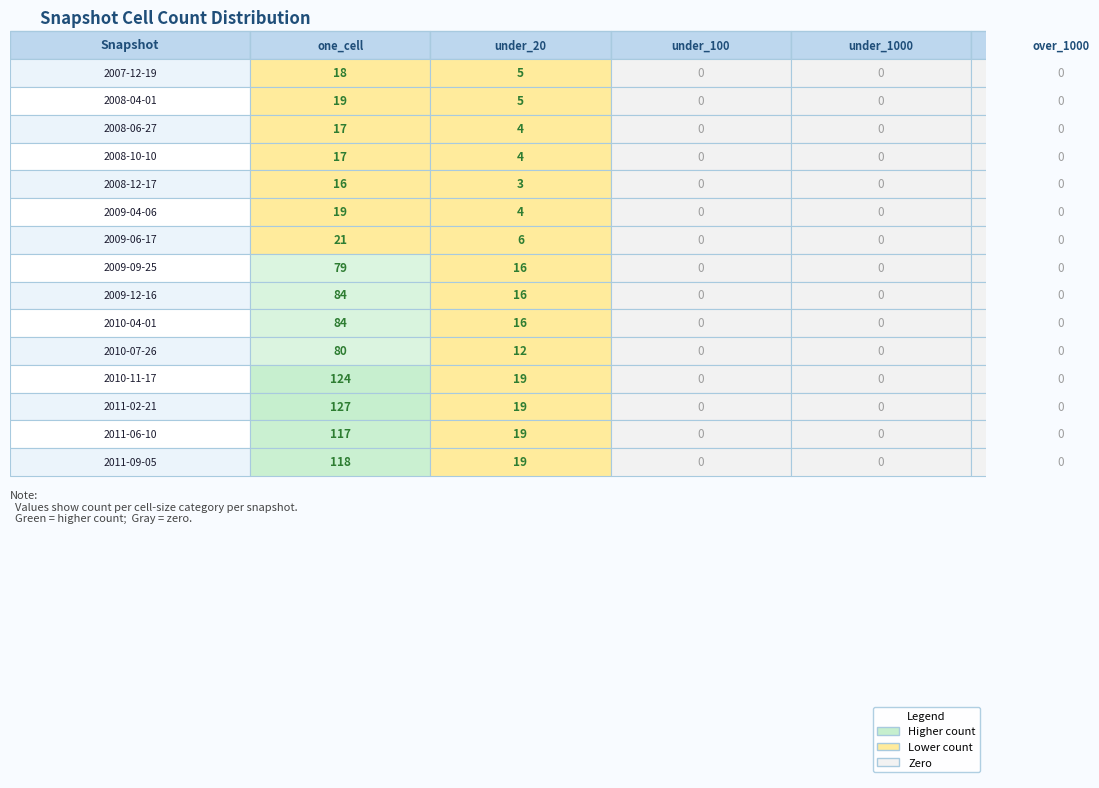

The 2011-09-05 series shows 25 at 2008-04-01. True or false?

False